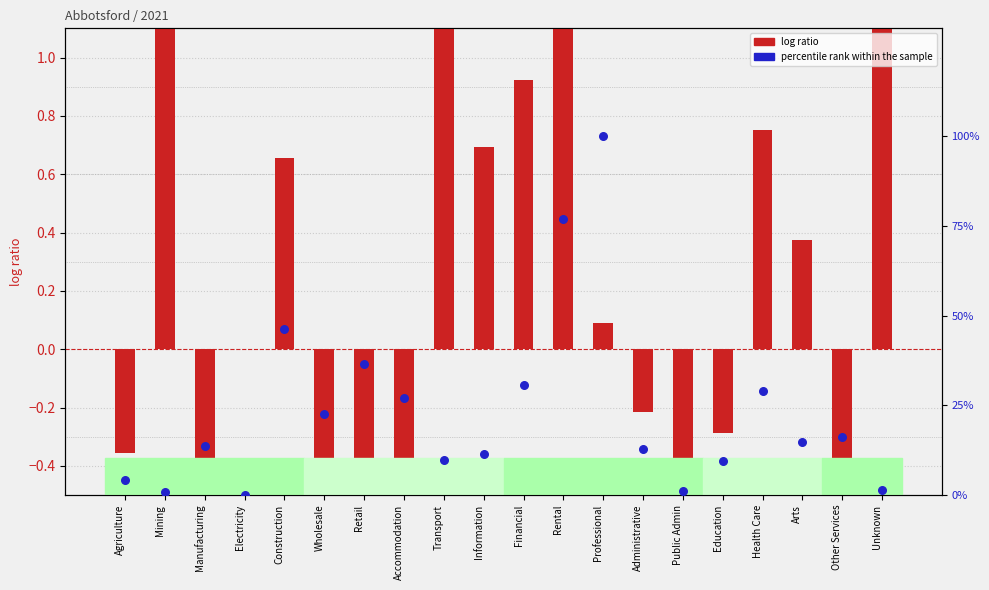

At which category is the sum across all series the highest?

Professional